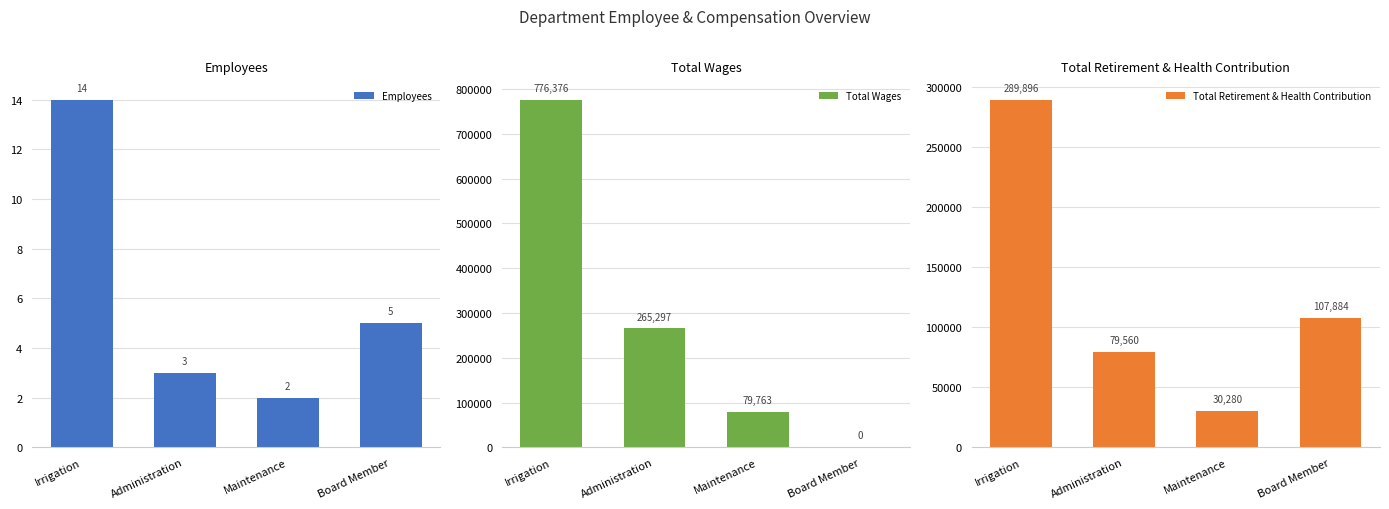

At which category does the chart reach its peak across all series?

Irrigation